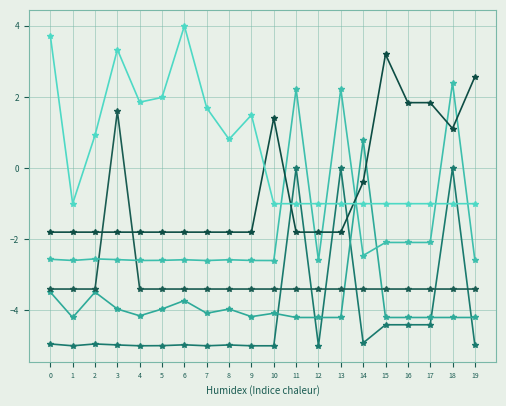

What is the greatest value displayed?

4.0